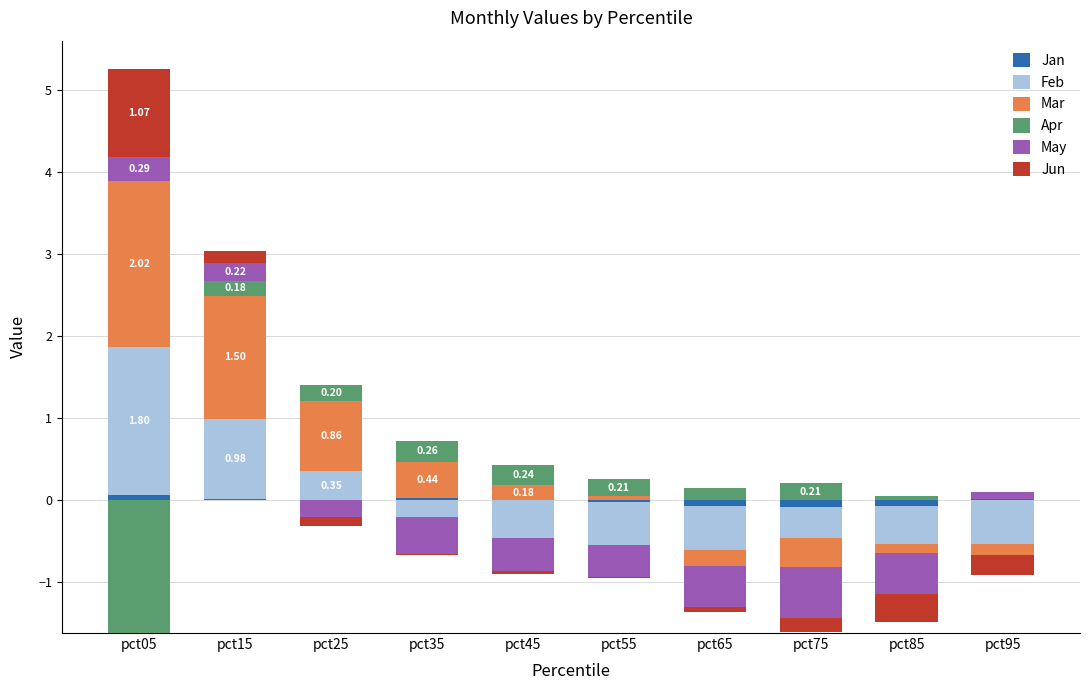

Count the number of categories in the chart.

10